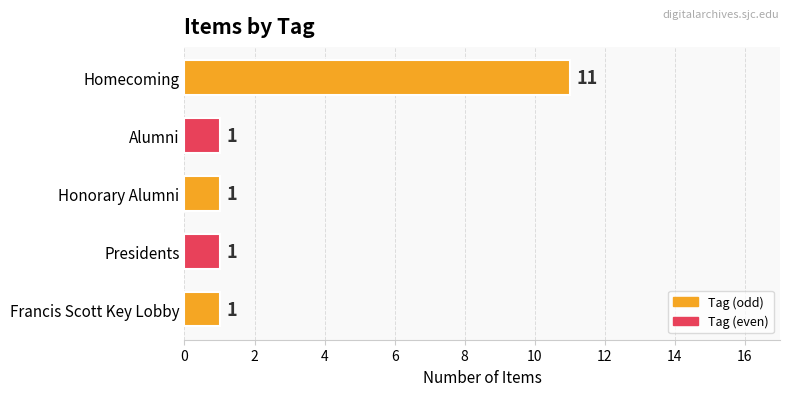

The value at Presidents is 2. True or false?

False